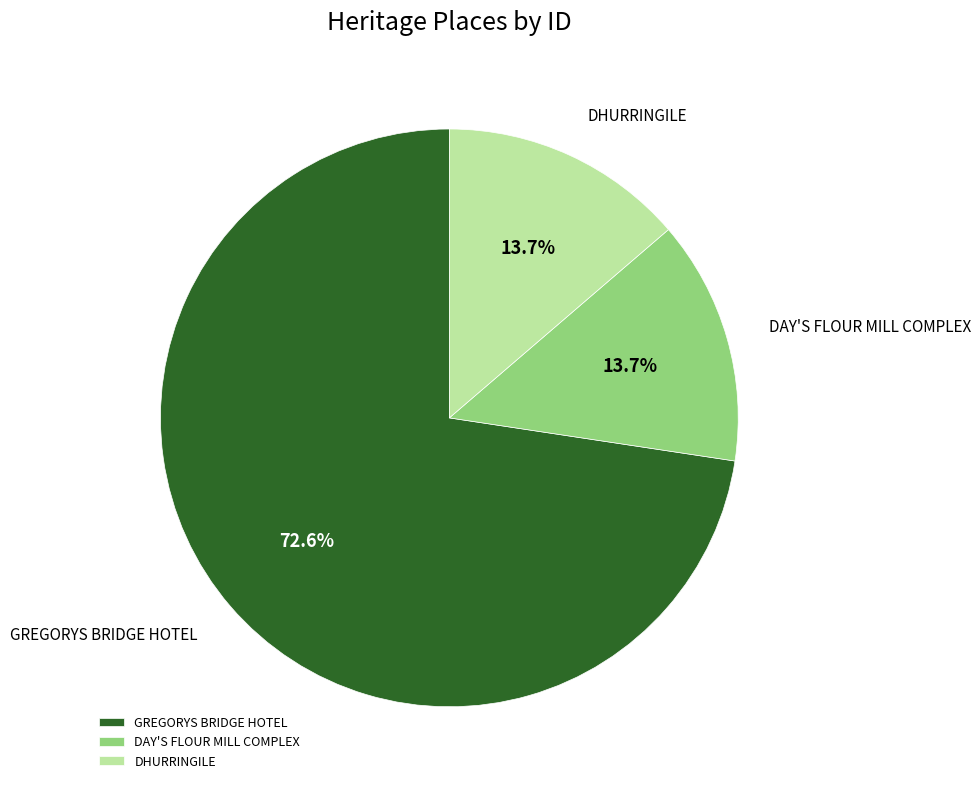

What is the ratio of the value at GREGORYS BRIDGE HOTEL to the value at DAY'S FLOUR MILL COMPLEX?

5.3